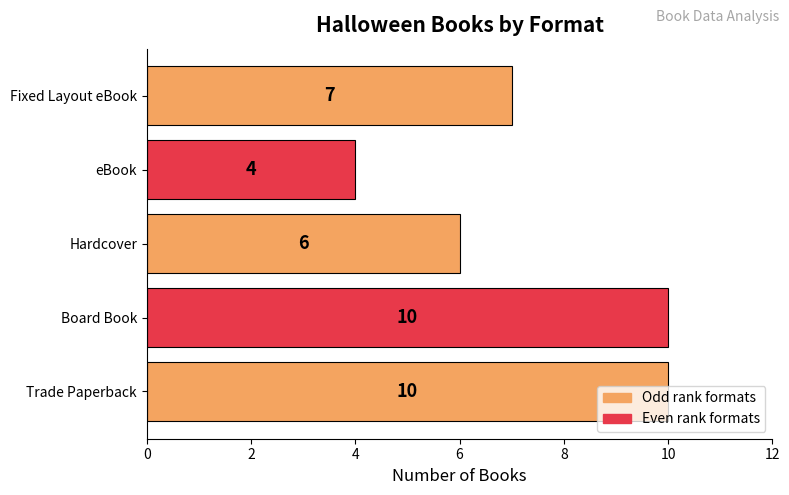

What is the difference between the maximum and second lowest values?

4